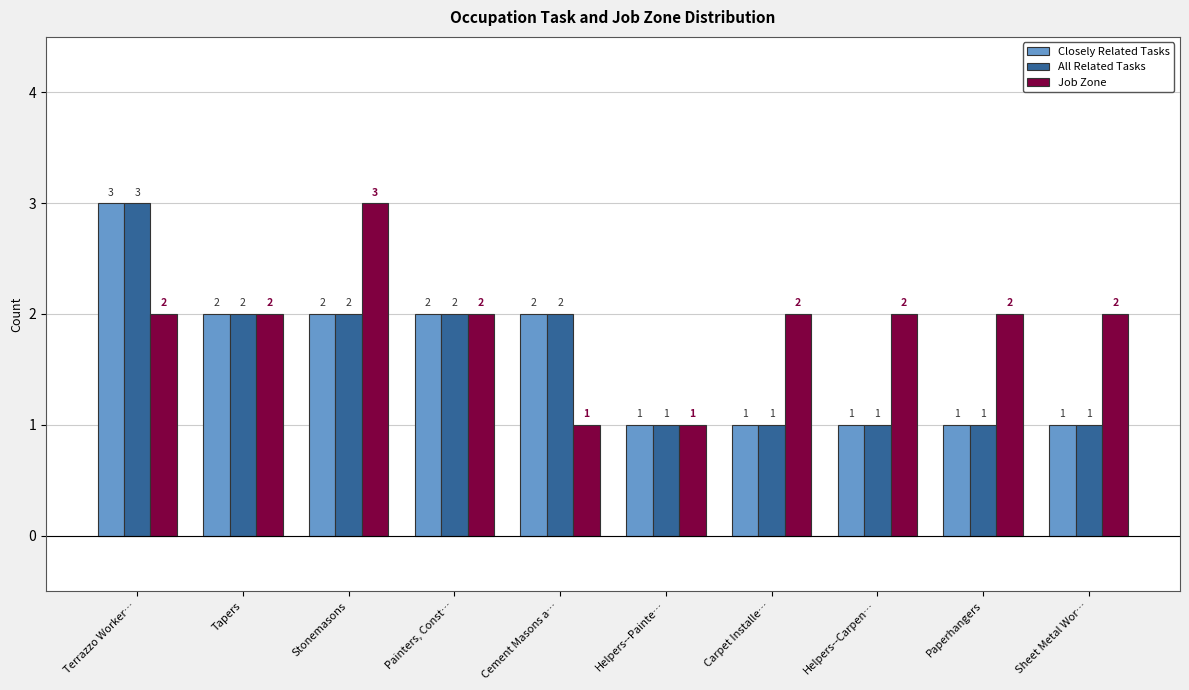

What is the label of the 7th bar from the right?

Painters, Const…